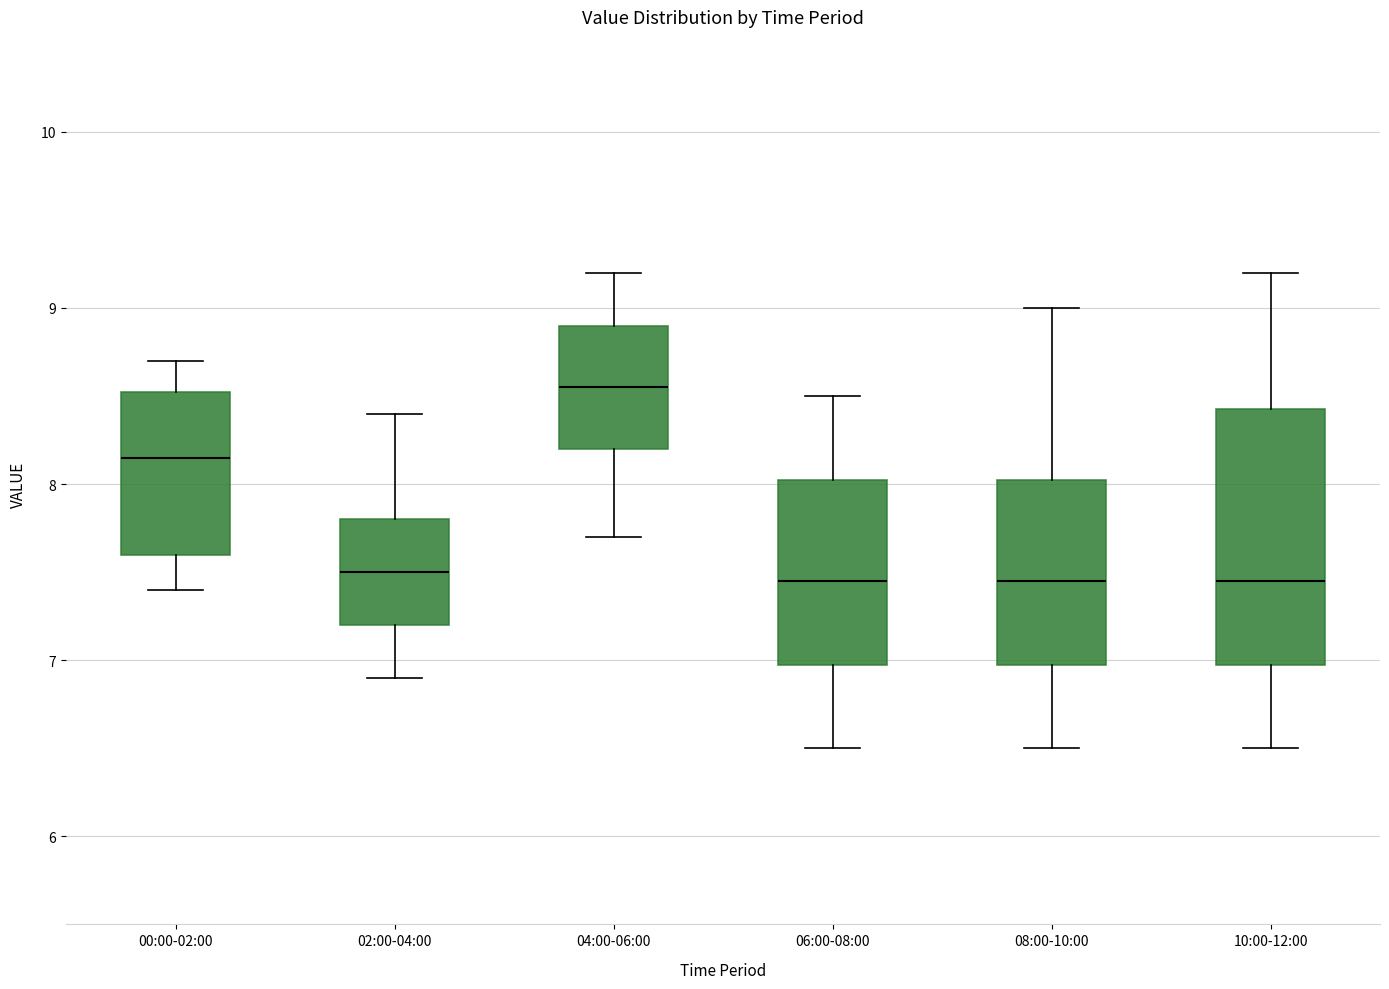

Reading left to right, read every box against the y-axis: the position of its median line, the range the box covers, and the ends of its whiskers. The values are not printed on the chart, so give them approximately, as read against the axis.

00:00-02:00: median 8.2, box 7.6 to 8.5, whiskers 7.4 to 8.7
02:00-04:00: median 7.5, box 7.2 to 7.8, whiskers 6.9 to 8.4
04:00-06:00: median 8.6, box 8.2 to 8.9, whiskers 7.7 to 9.2
06:00-08:00: median 7.5, box 7.0 to 8.0, whiskers 6.5 to 8.5
08:00-10:00: median 7.5, box 7.0 to 8.0, whiskers 6.5 to 9.0
10:00-12:00: median 7.5, box 7.0 to 8.4, whiskers 6.5 to 9.2